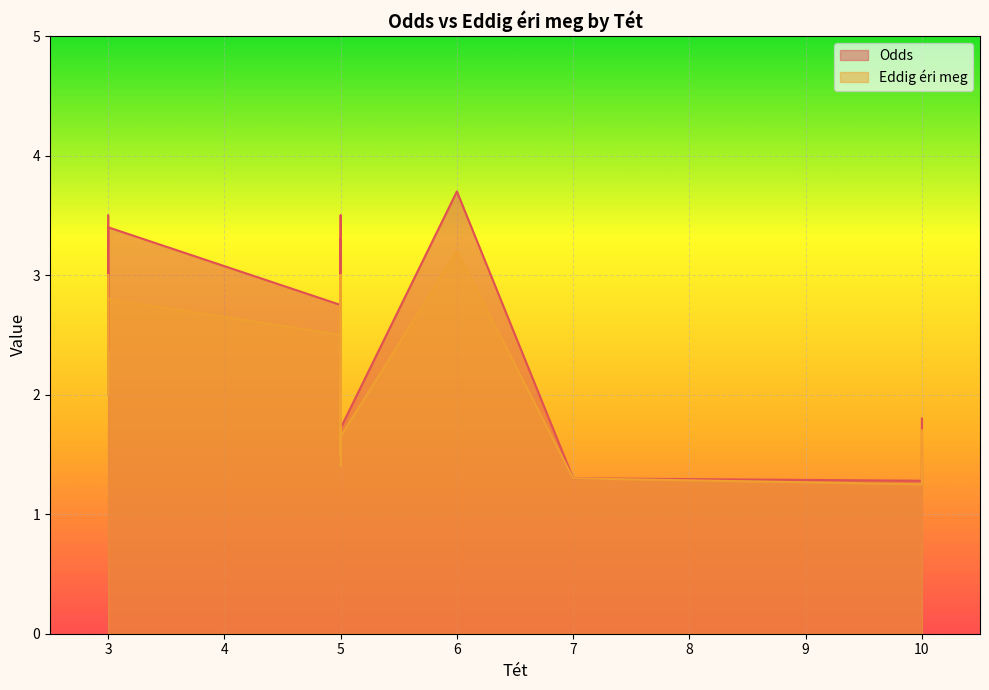

What is the approximate value of Eddig éri meg at 5?

1.6